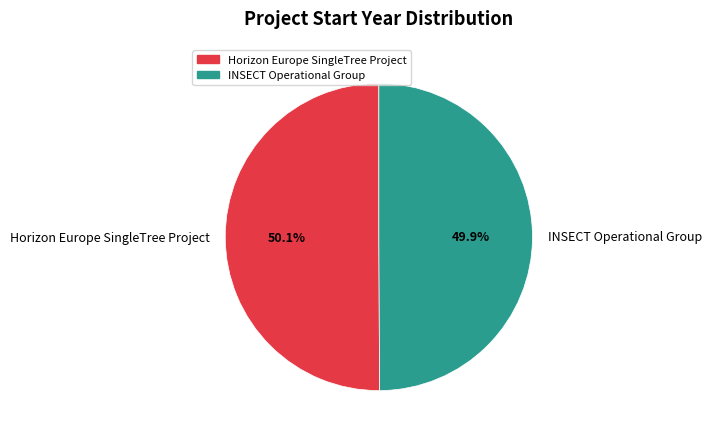

To the nearest percent, what portion does Horizon Europe SingleTree Project represent?

50%